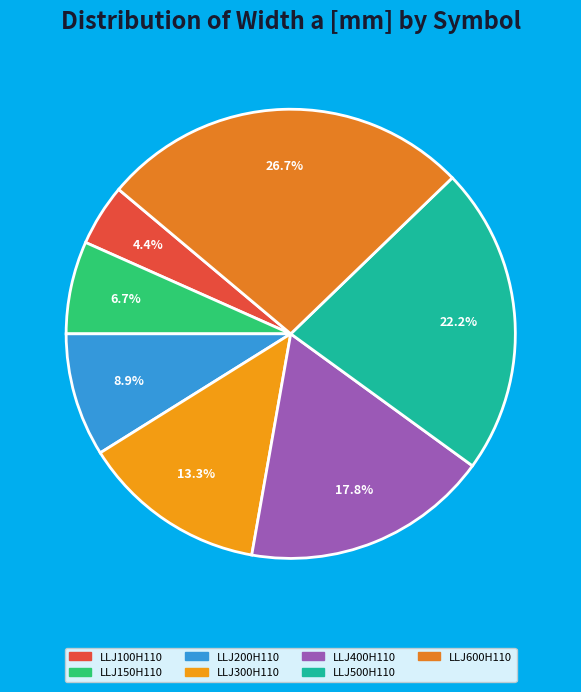

To the nearest percent, what is the combined percentage of LLJ200H110 and LLJ400H110?

27%